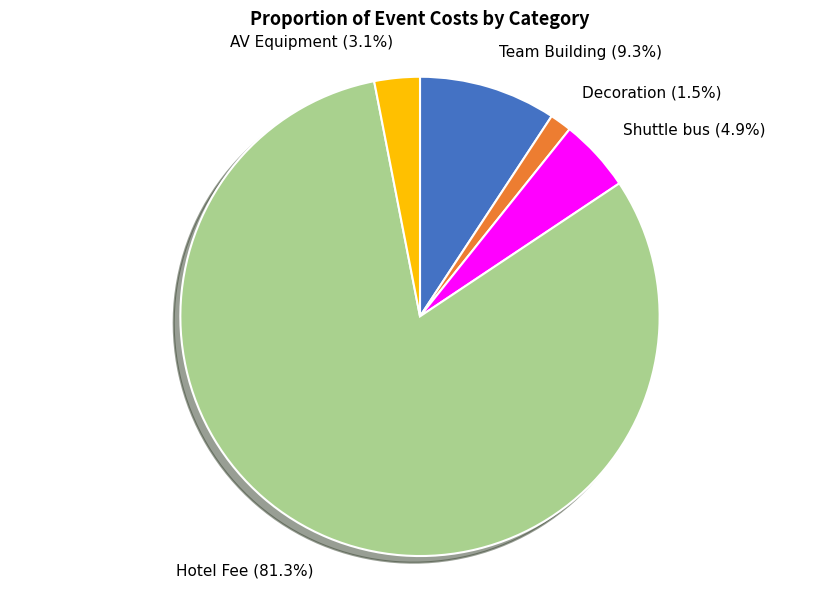

What percentage is the AV Equipment slice, to the nearest percent?

3%